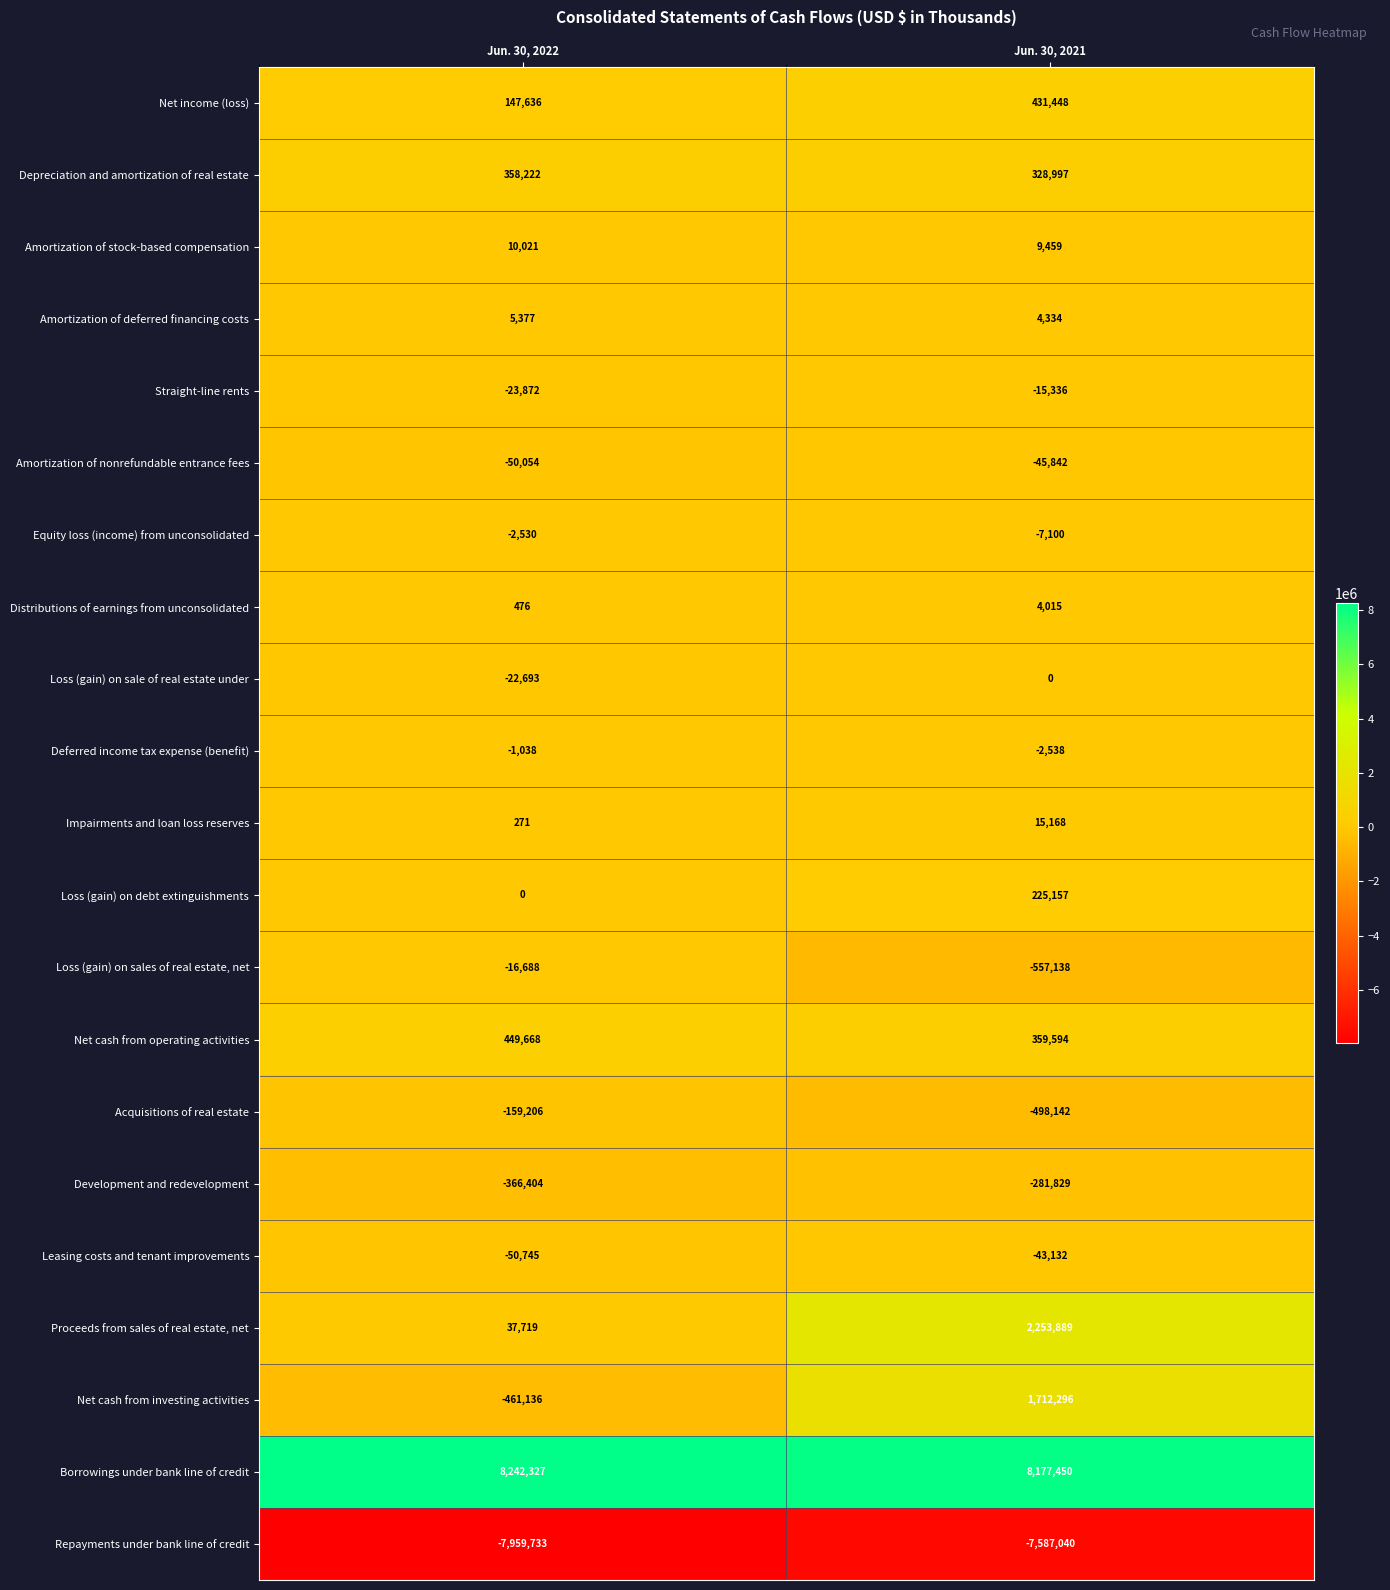

Which series has the largest range (max minus min)?

Proceeds from sales of real estate, net